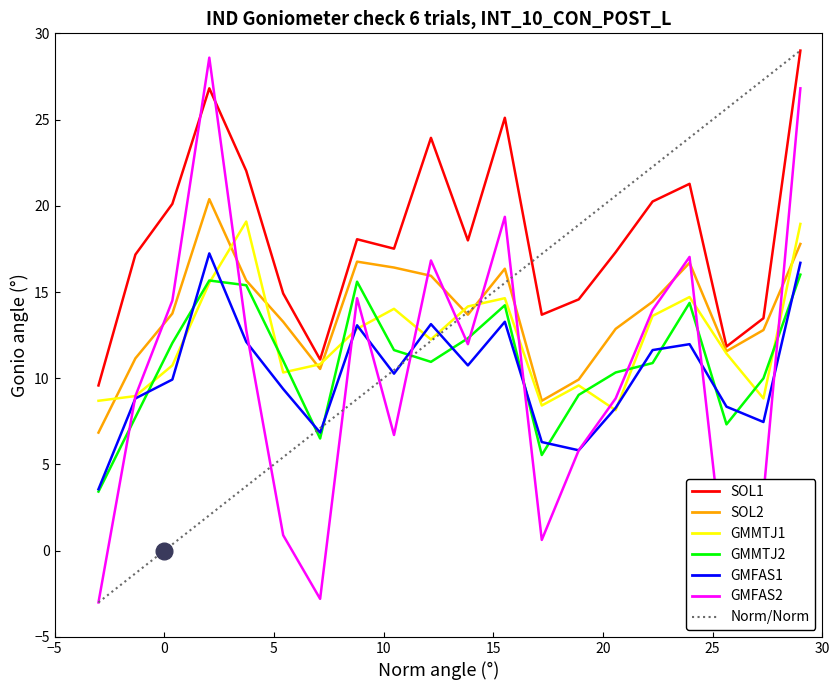

What is the highest value of the Norm/Norm series?

29.0